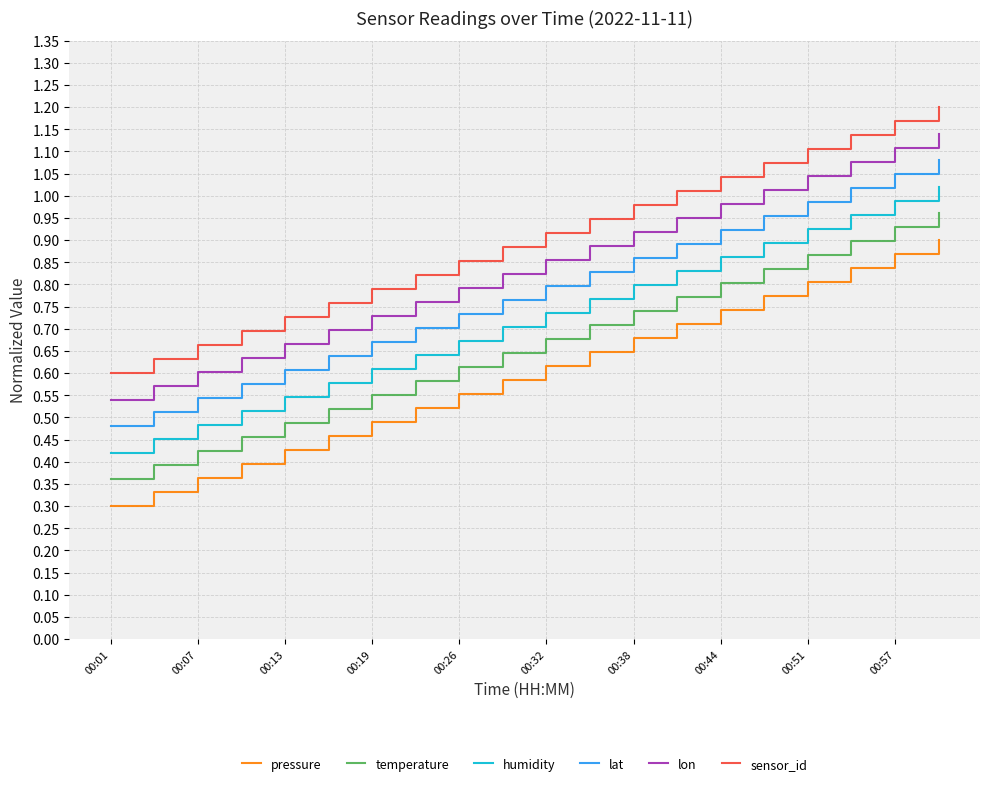

Rank the series by their maximum value, from highest to lowest.

sensor_id, lon, lat, humidity, temperature, pressure